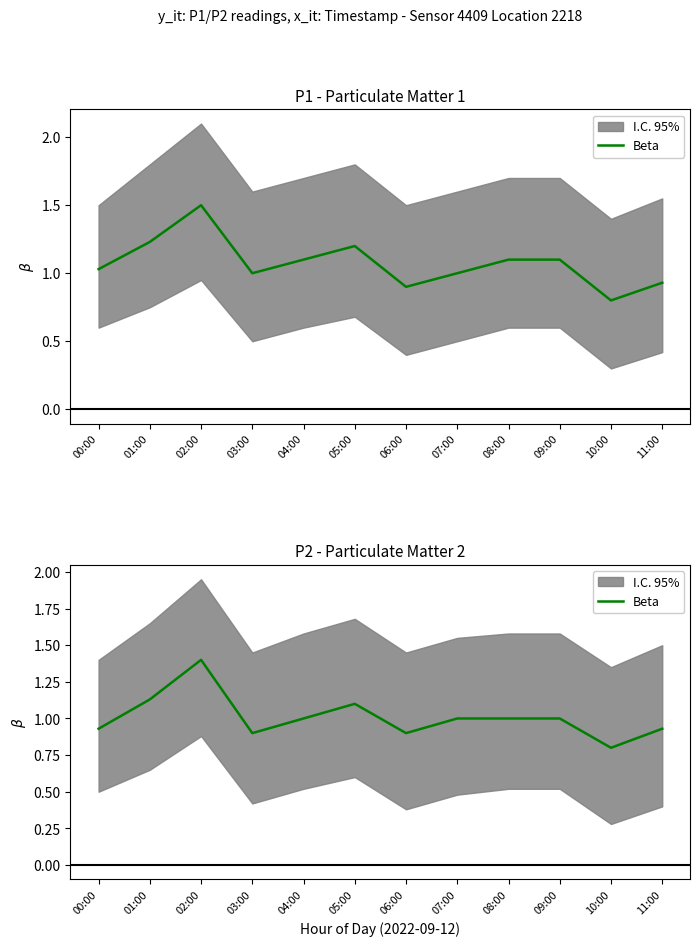

At which label is the value closest to 1?

04:00